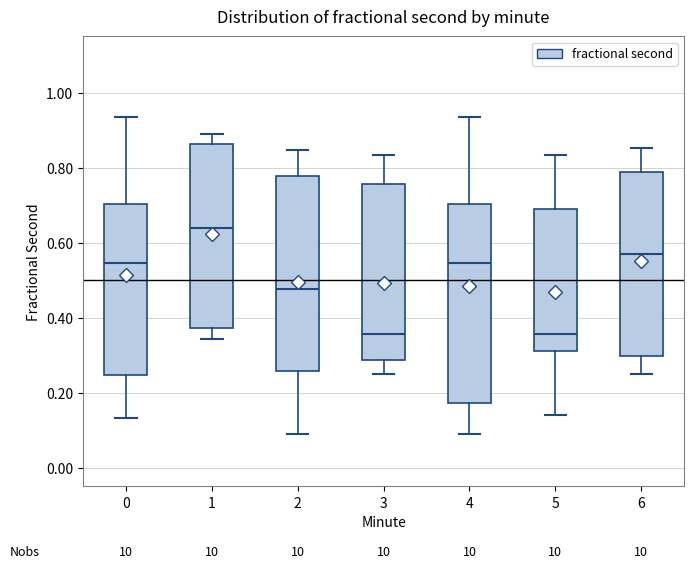

Reading left to right, transcribe this box plot: for each box, give where its median line is, the range the box spans, and where its two whiskers end, as read against the y-axis. The values are not printed on the chart, so give them approximately, as read against the axis.

0: median 0.54, box 0.24 to 0.70, whiskers 0.14 to 0.94
1: median 0.64, box 0.38 to 0.86, whiskers 0.34 to 0.88
2: median 0.48, box 0.26 to 0.78, whiskers 0.08 to 0.84
3: median 0.36, box 0.28 to 0.76, whiskers 0.26 to 0.84
4: median 0.54, box 0.18 to 0.70, whiskers 0.08 to 0.94
5: median 0.36, box 0.32 to 0.68, whiskers 0.14 to 0.84
6: median 0.56, box 0.30 to 0.78, whiskers 0.26 to 0.86